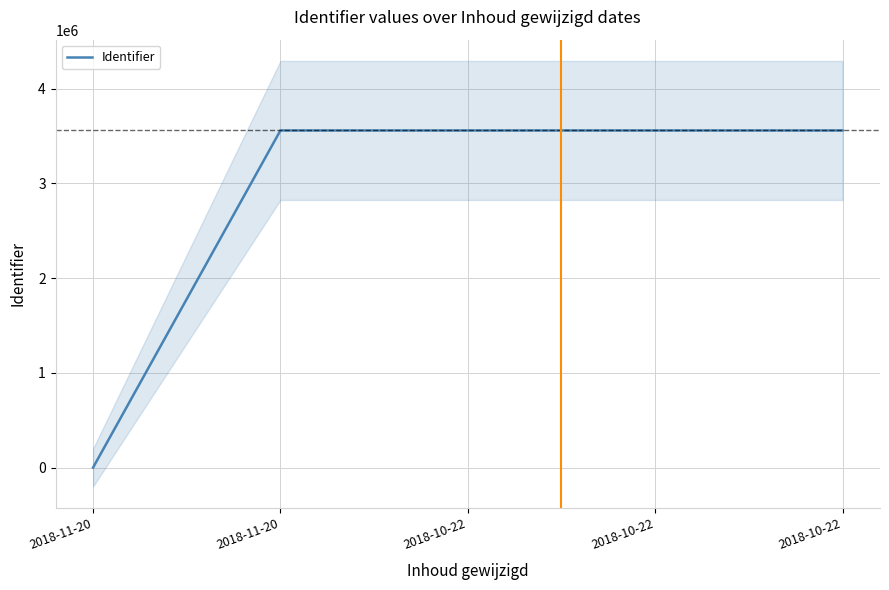

How many lines are shown in the chart?

1